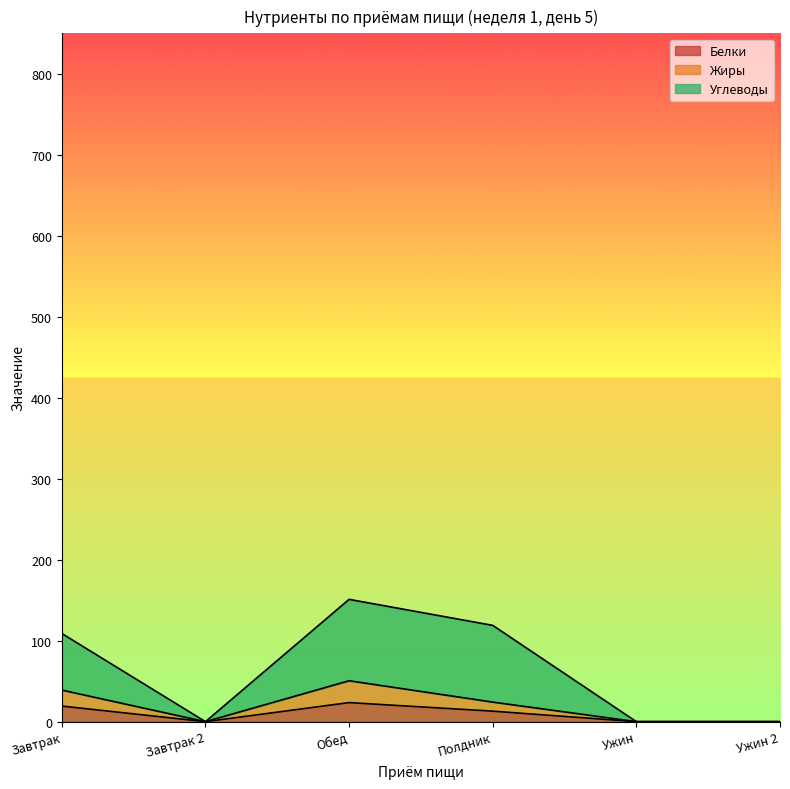

Between Завтрак and Завтрак 2, which series saw the biggest shift?

Углеводы